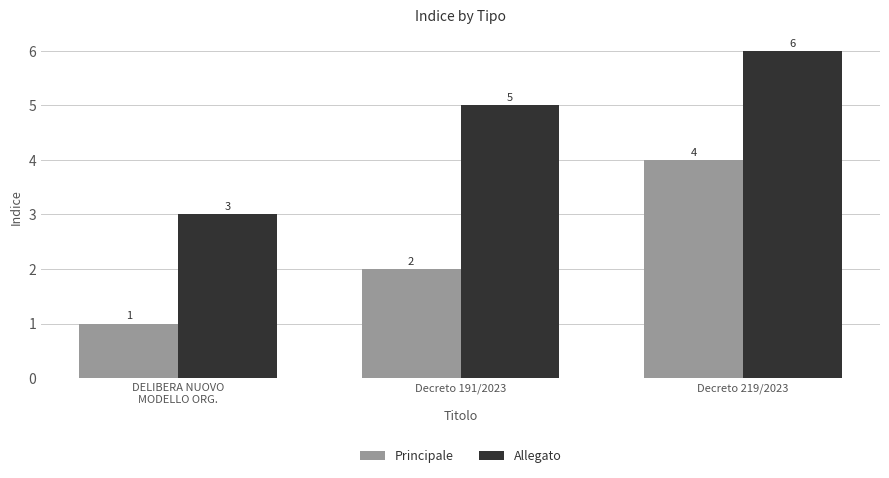

True or false: Principale has a value of 3 at Decreto 191/2023.

False